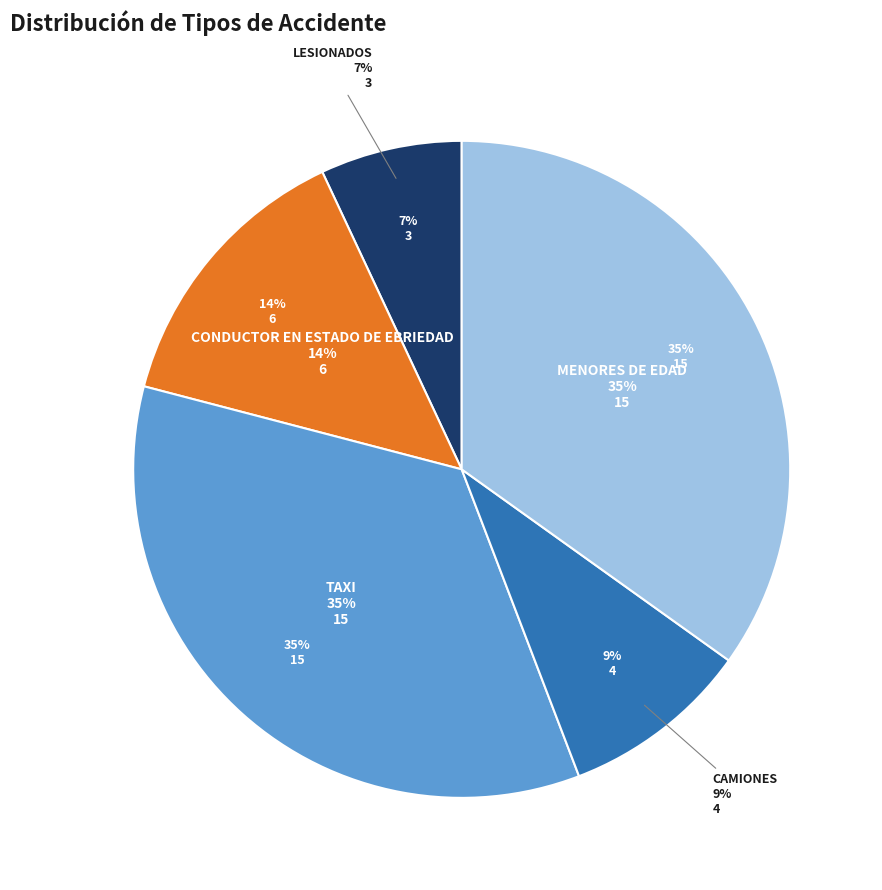

What percentage is the MENORES DE EDAD slice, to the nearest percent?

35%